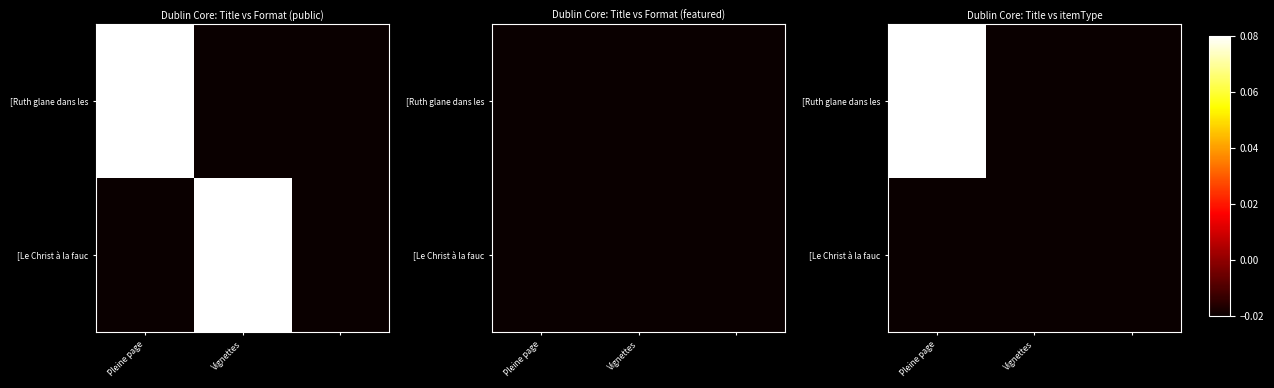

The value of [Le Christ à la fauc at Pleine page is -0.0. True or false?

False